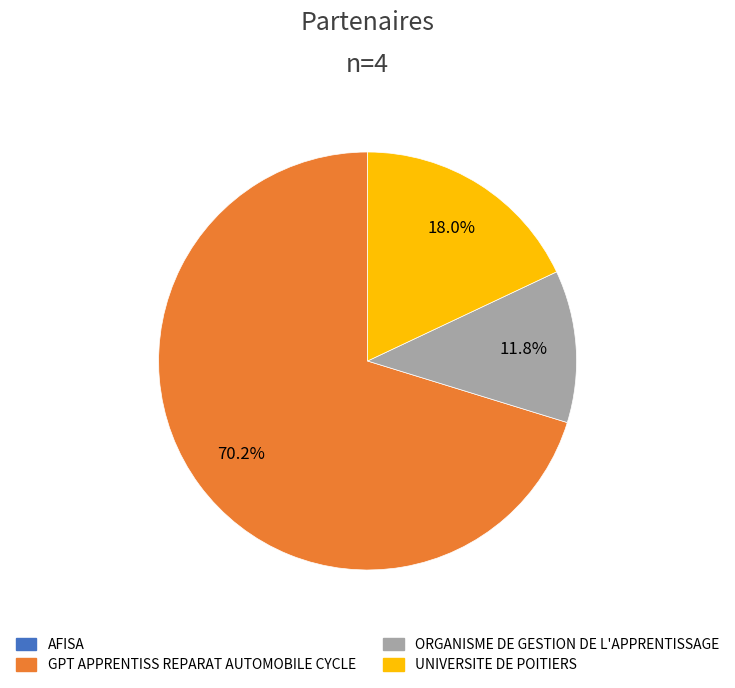

Between UNIVERSITE DE POITIERS and ORGANISME DE GESTION DE L'APPRENTISSAGE, which is larger?

UNIVERSITE DE POITIERS